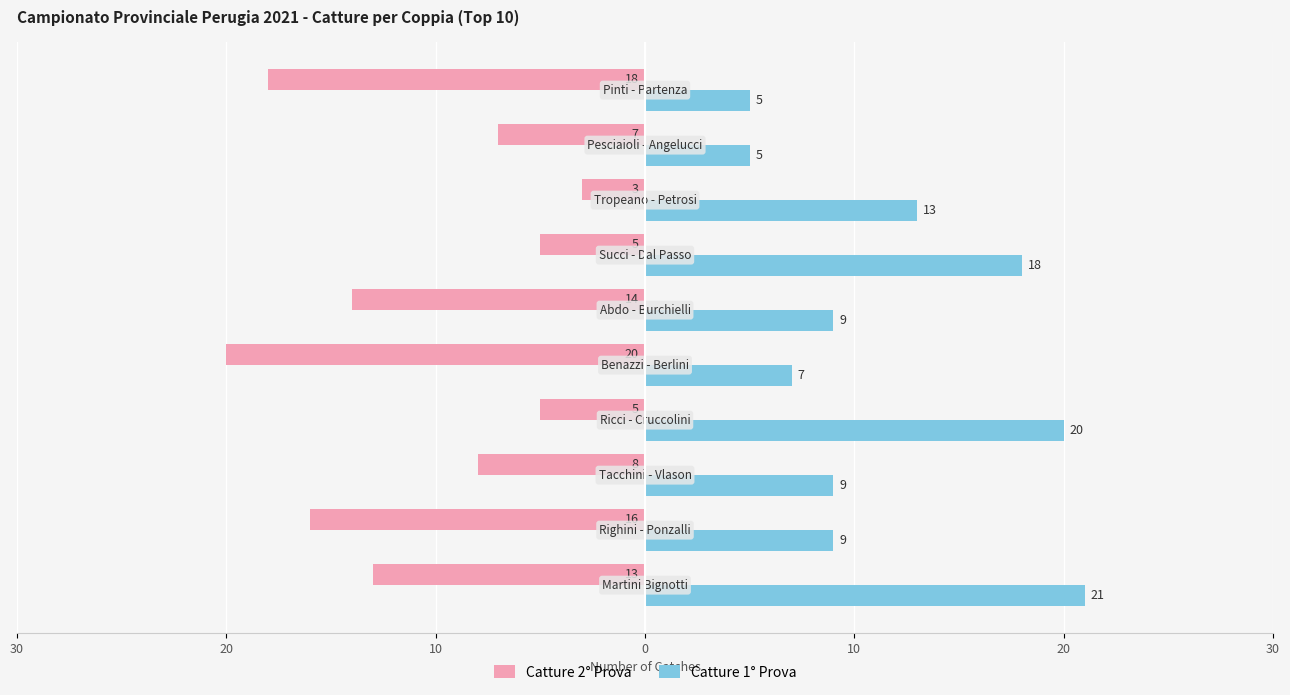

Reading left to right, extract all data points from this chart.

Catture 2° Prova: -13	-16	-8	-5	-20	-14	-5	-3	-7	-18
Catture 1° Prova: 21	9	9	20	7	9	18	13	5	5